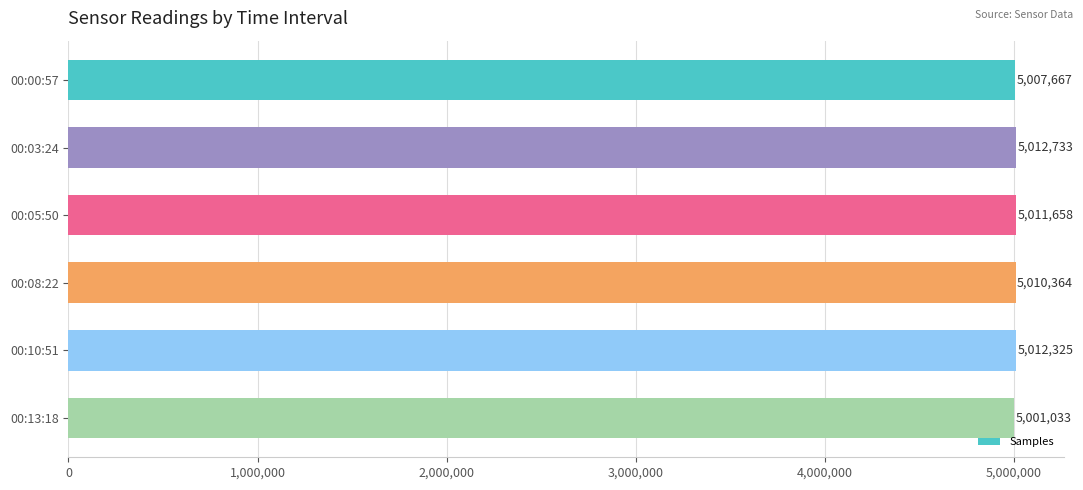

Approximately how many times larger is the value at 00:13:18 compared to 00:10:51?

1.0